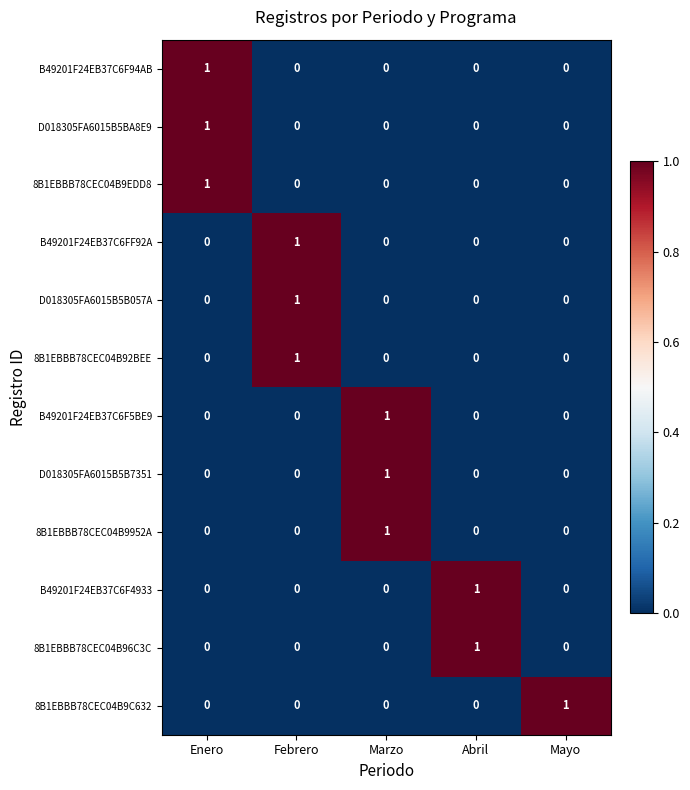

At which label does 8B1EBBB78CEC04B96C3C reach its peak?

Abril